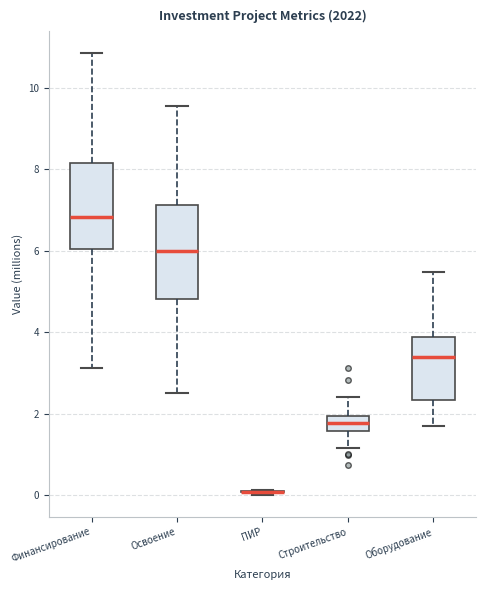

Reading left to right, transcribe this box plot: for each box, give where its median line is, the range the box spans, and where its two whiskers end, as read against the y-axis. The values are not printed on the chart, so give them approximately, as read against the axis.

Финансирование: median 6.8, box 6.0 to 8.2, whiskers 3.2 to 10.8
Освоение: median 6.0, box 4.8 to 7.2, whiskers 2.6 to 9.6
ПИР: box collapsed to a line at 0.0, whiskers 0.0 to 0.2
Строительство: median 1.8, box 1.6 to 2.0, whiskers 1.2 to 2.4
Оборудование: median 3.4, box 2.4 to 3.8, whiskers 1.6 to 5.4